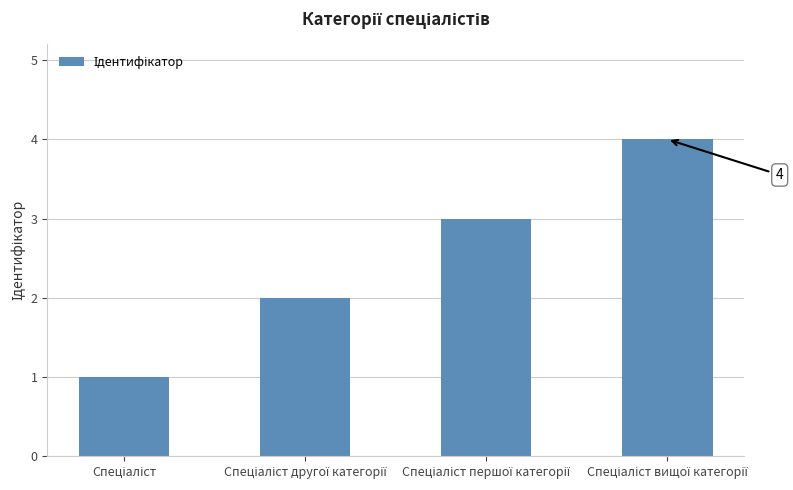

What is the maximum value shown in the chart?

4